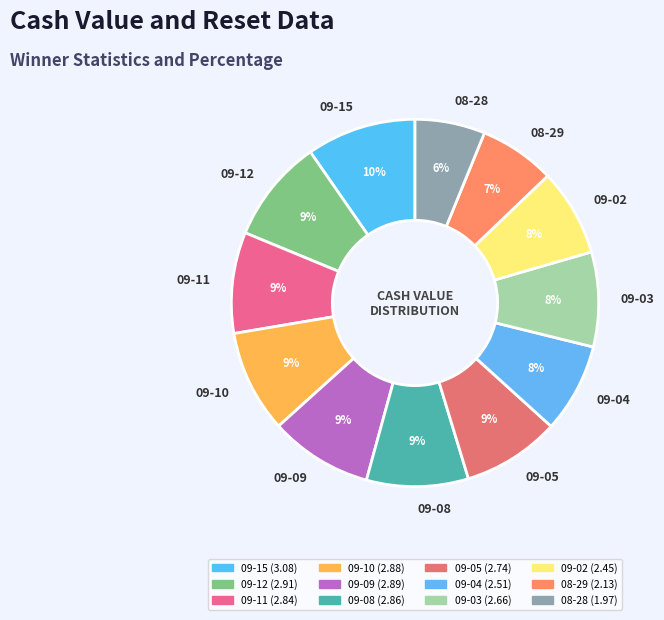

True or false: 09-02 accounts for 8% of the total.

True